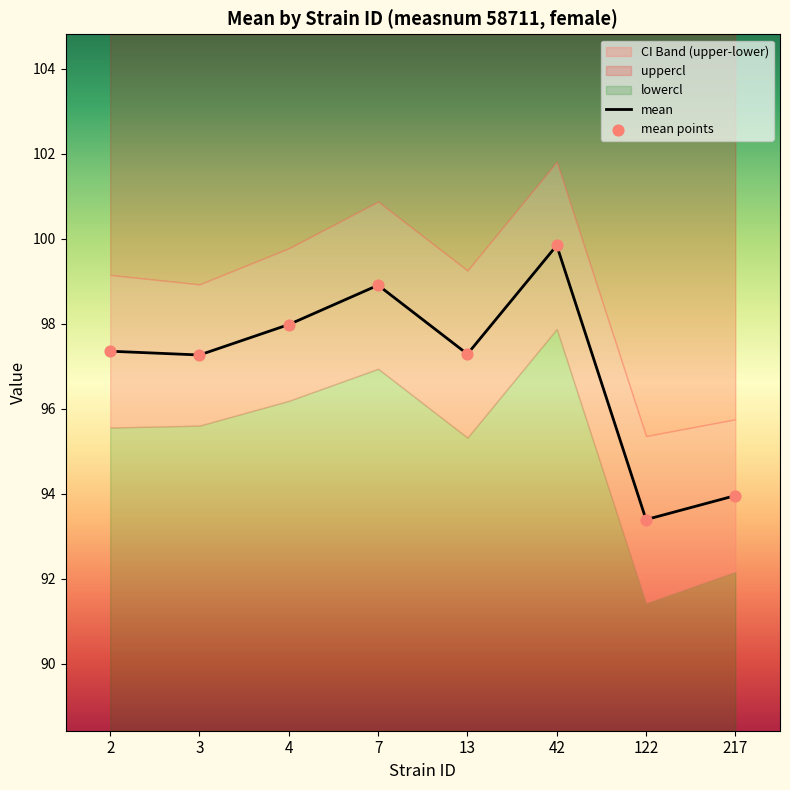

True or false: mean has a value of 97.3 at 13.

True